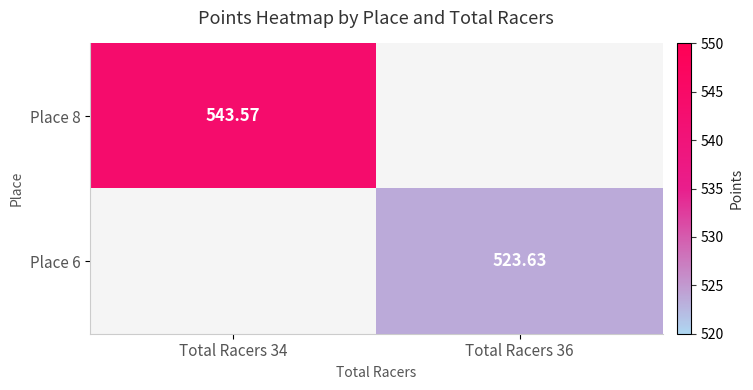

Is it true that Place 6 equals 748.3 at Total Racers 36?

False